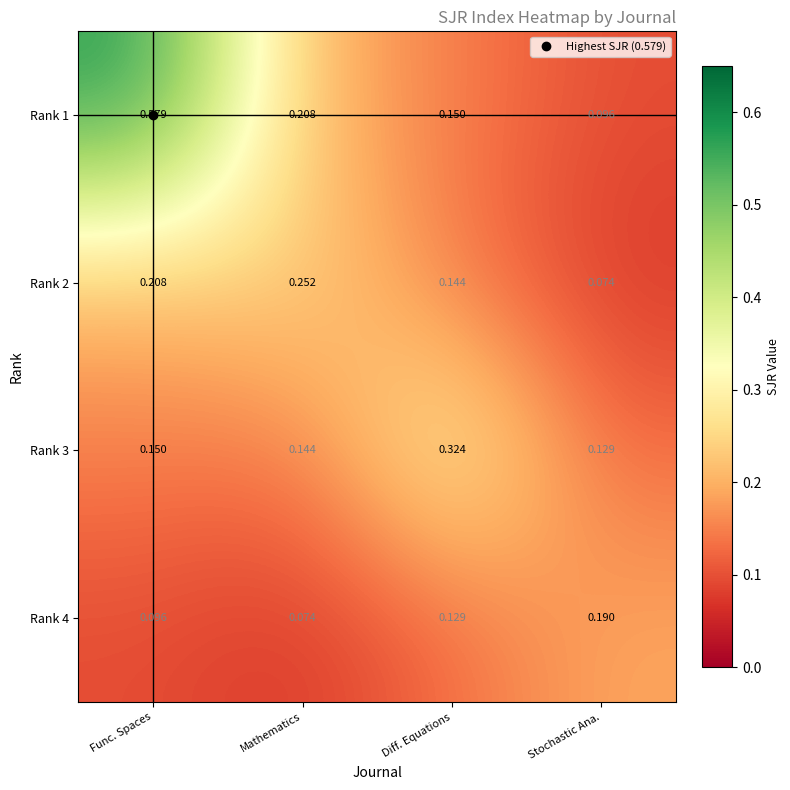

List the labels in order of Rank 2 value, largest first.

Mathematics, Func. Spaces, Diff. Equations, Stochastic Ana.